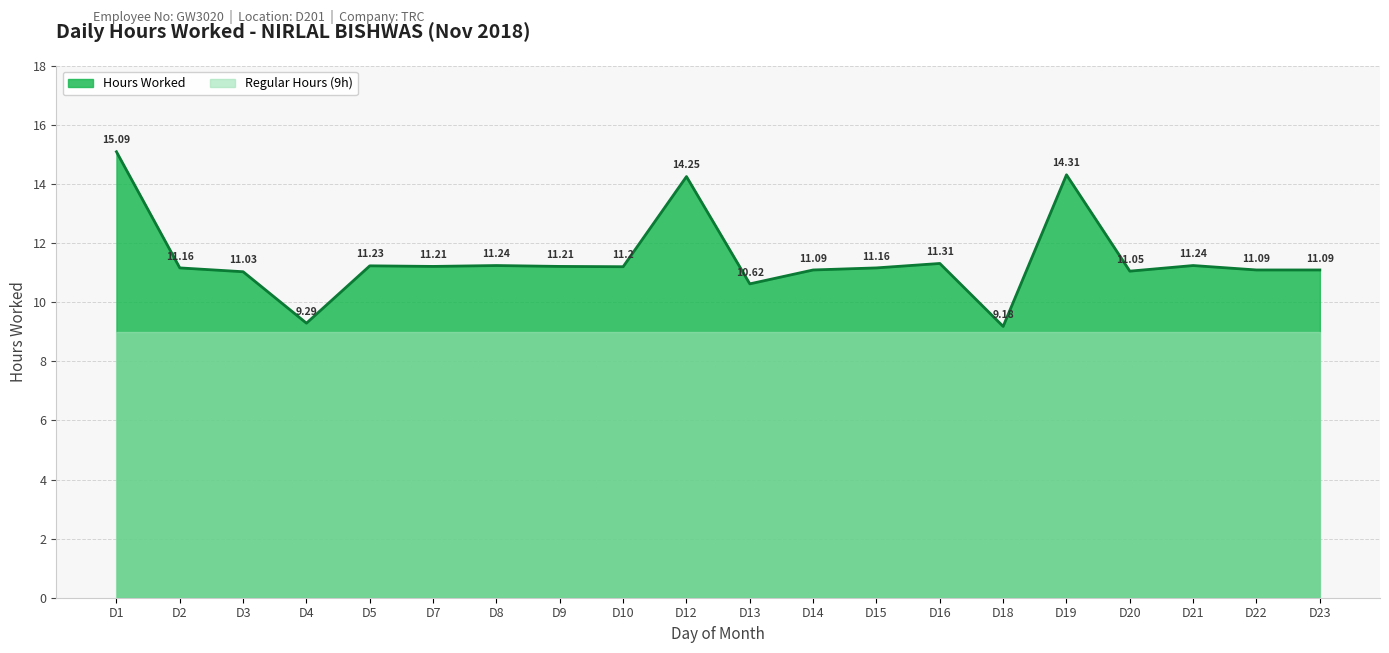

Where is the first local maximum?

D5